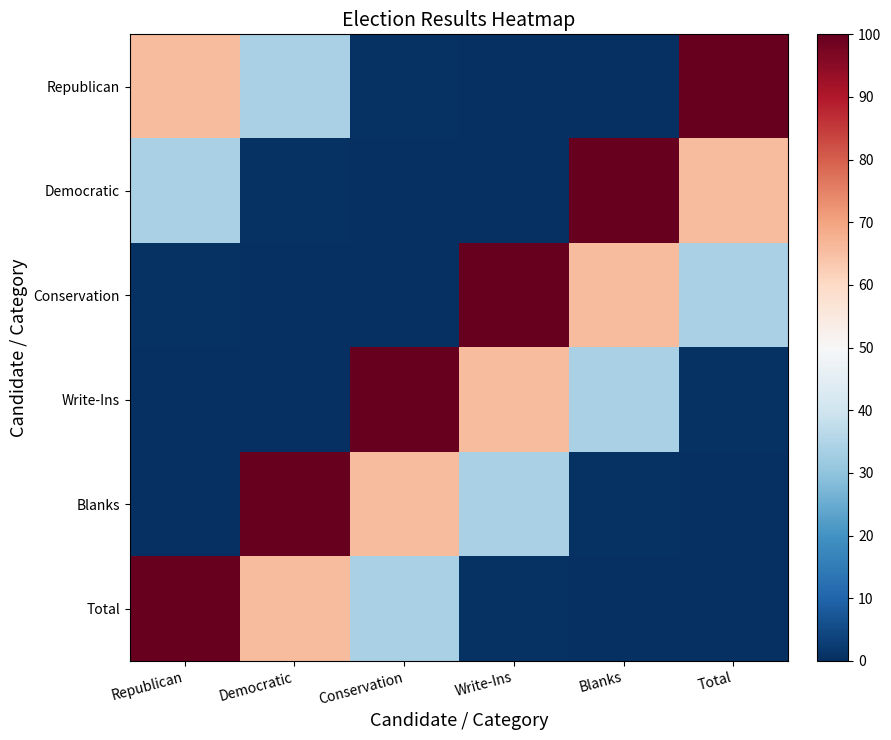

Reading left to right, list all the values displayed in this chart.

Republican: Republican=65.7	Democratic=33.7	Conservation=0.5	Write-Ins=0.2	Blanks=0.0	Total=100.0
Democratic: Republican=33.7	Democratic=0.5	Conservation=0.2	Write-Ins=0.0	Blanks=100.0	Total=65.7
Conservation: Republican=0.5	Democratic=0.2	Conservation=0.0	Write-Ins=100.0	Blanks=65.7	Total=33.7
Write-Ins: Republican=0.2	Democratic=0.0	Conservation=100.0	Write-Ins=65.7	Blanks=33.7	Total=0.5
Blanks: Republican=0.0	Democratic=100.0	Conservation=65.7	Write-Ins=33.7	Blanks=0.5	Total=0.2
Total: Republican=100.0	Democratic=65.7	Conservation=33.7	Write-Ins=0.5	Blanks=0.2	Total=0.0